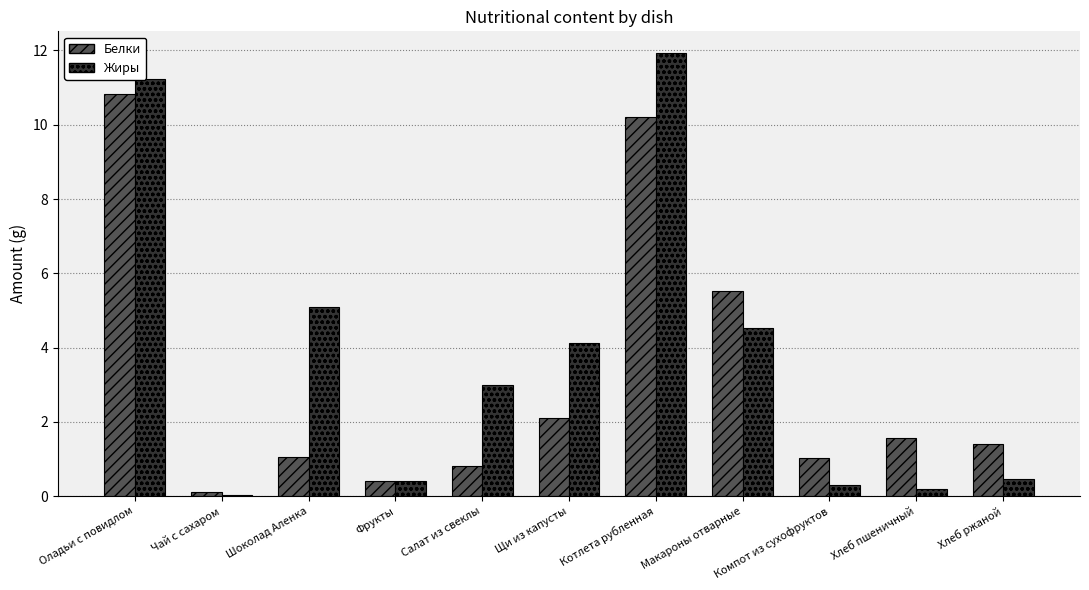

What is the sum of all Белки values?

35.0